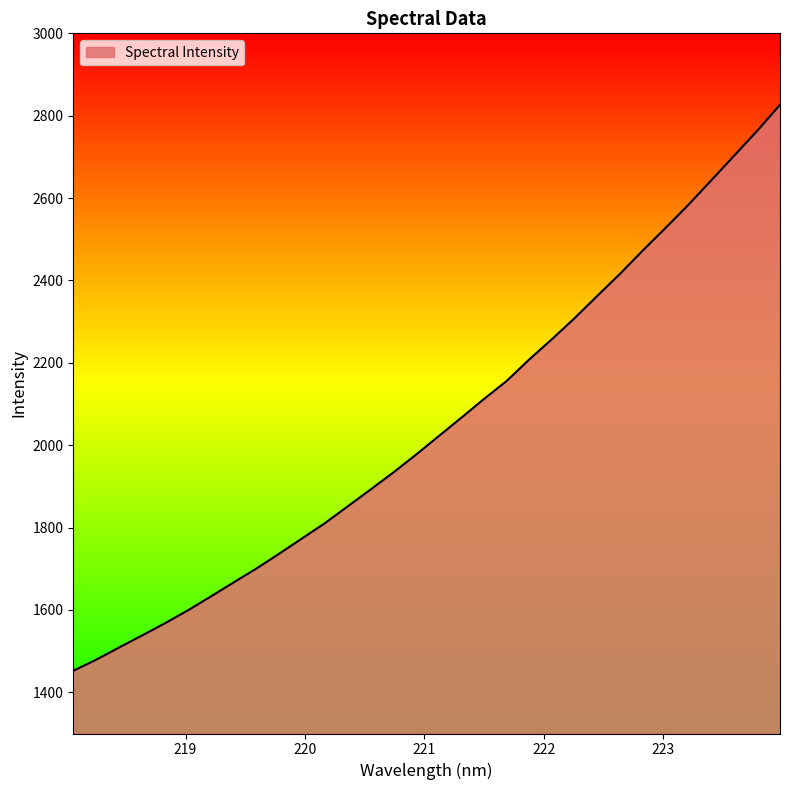

Count the number of categories in the chart.

32